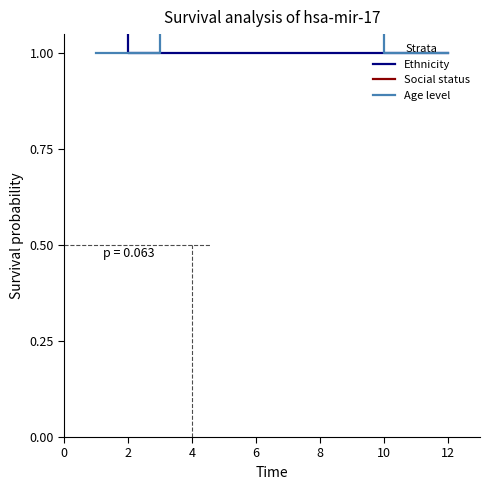

Which series has the largest total across all categories?

Social status